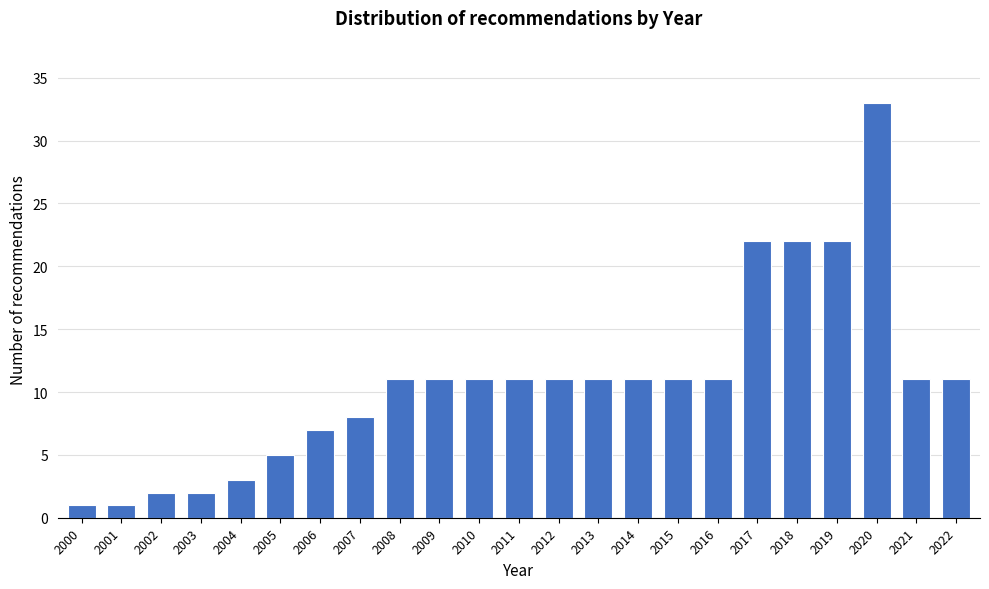

Reading left to right, transcribe all the data shown in this chart.

2000=1	2001=1	2002=2	2003=2	2004=3	2005=5	2006=7	2007=8	2008=11	2009=11	2010=11	2011=11	2012=11	2013=11	2014=11	2015=11	2016=11	2017=22	2018=22	2019=22	2020=33	2021=11	2022=11